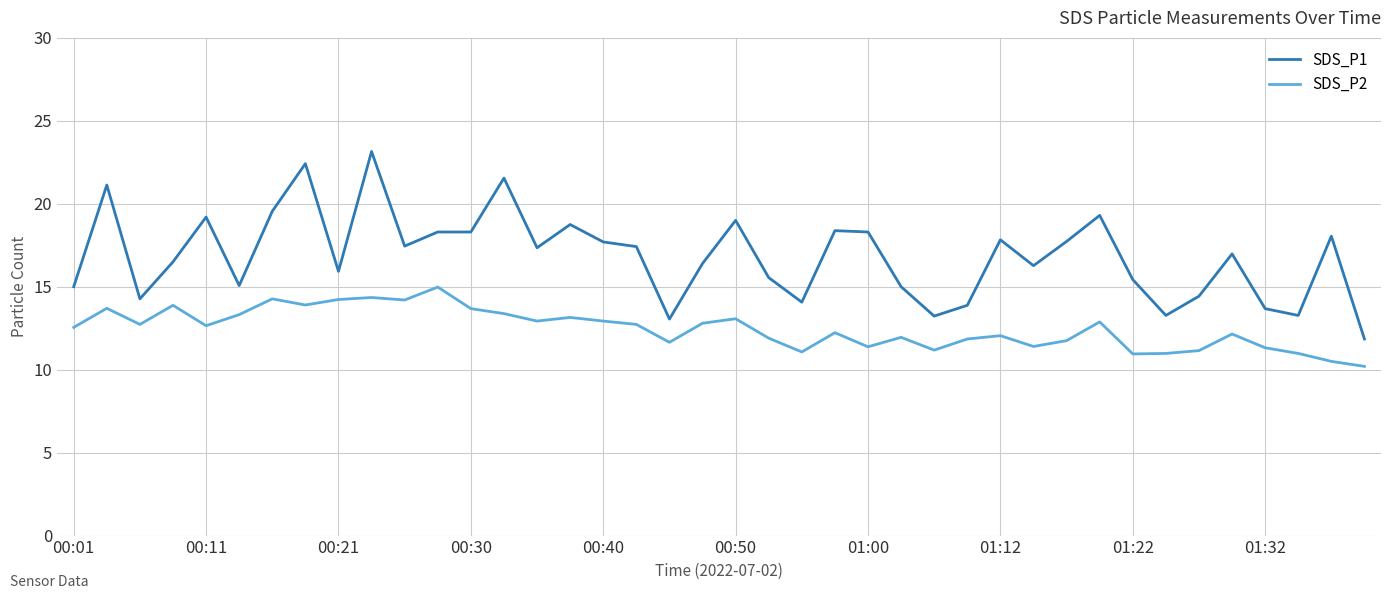

What is the smallest value displayed?

10.2